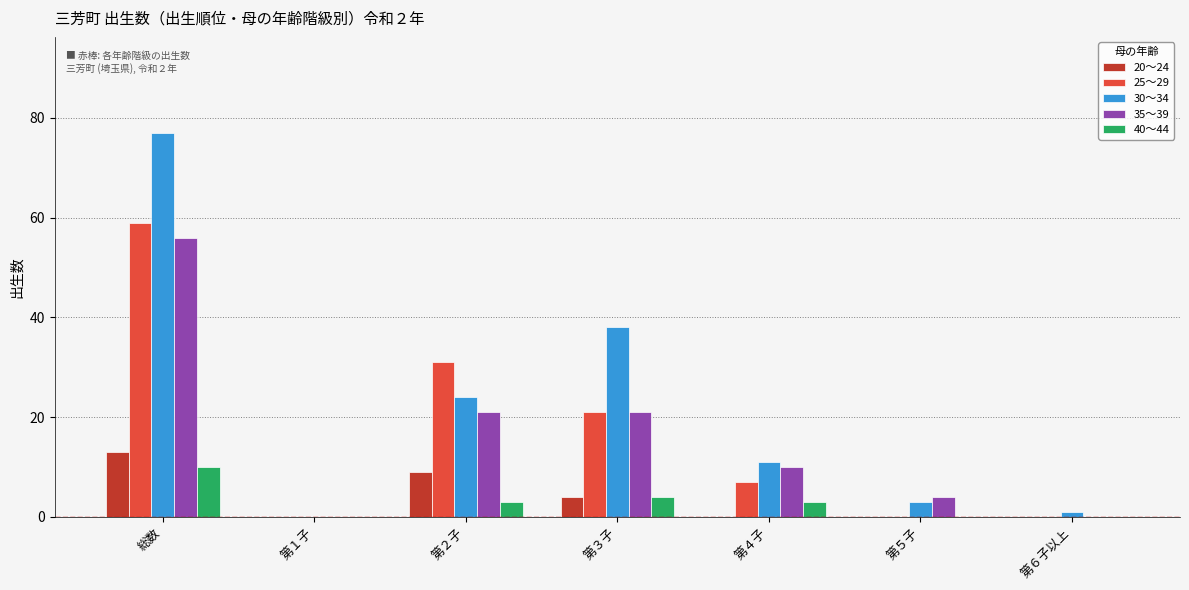

What is the sum of the 40～44 values at 総数 and 第２子?

13